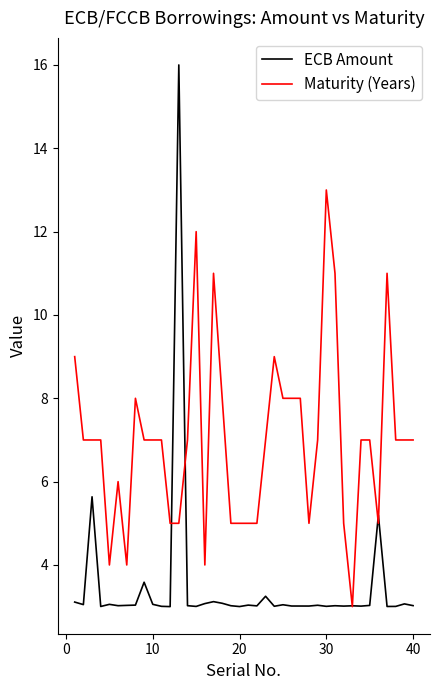

What is the highest value of the ECB Amount series?

16.0